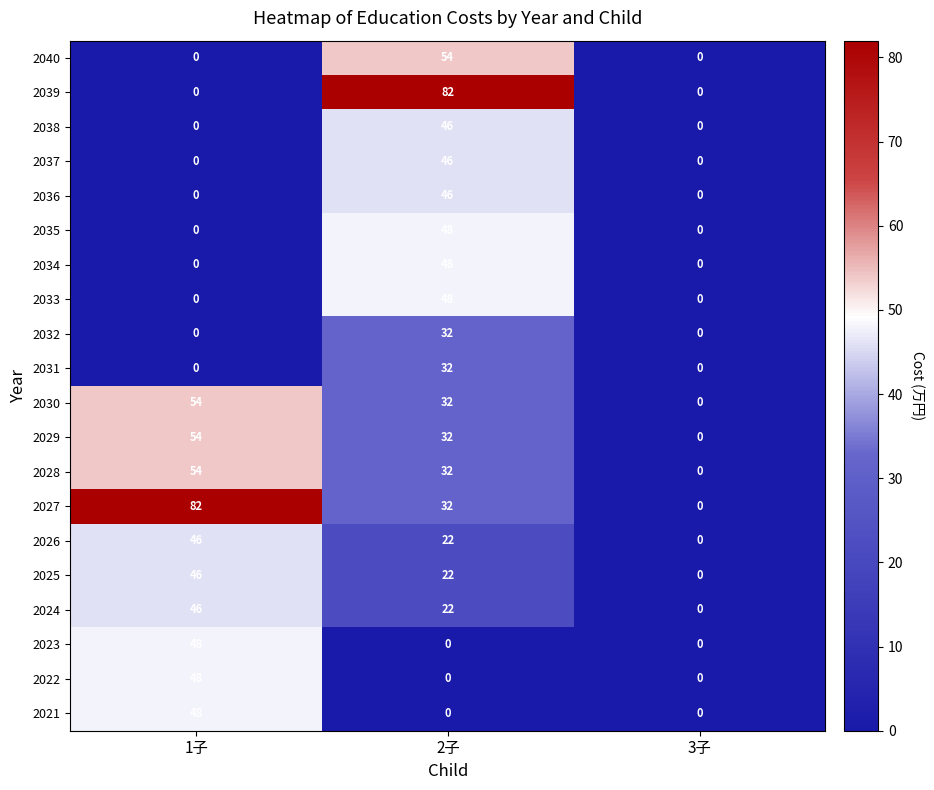

What is the difference between the 2027 values at 2子 and 1子?

50